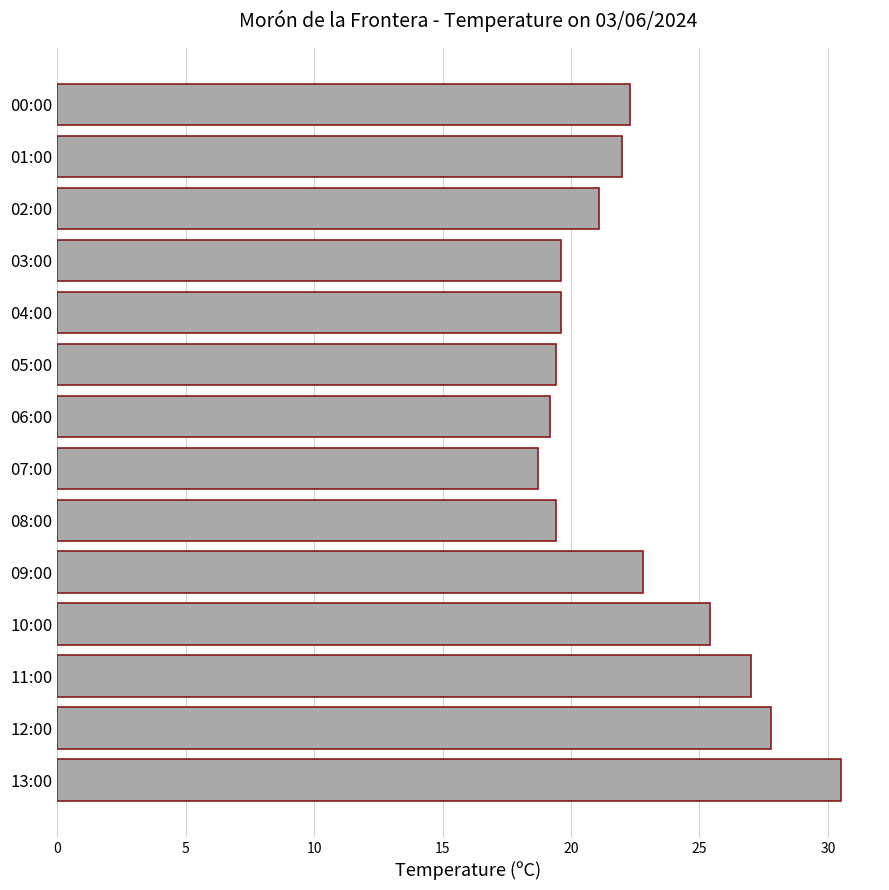

Reading bottom to top, what are all the values shown in this chart?

30.5	27.8	27.0	25.4	22.8	19.4	18.7	19.2	19.4	19.6	19.6	21.1	22.0	22.3